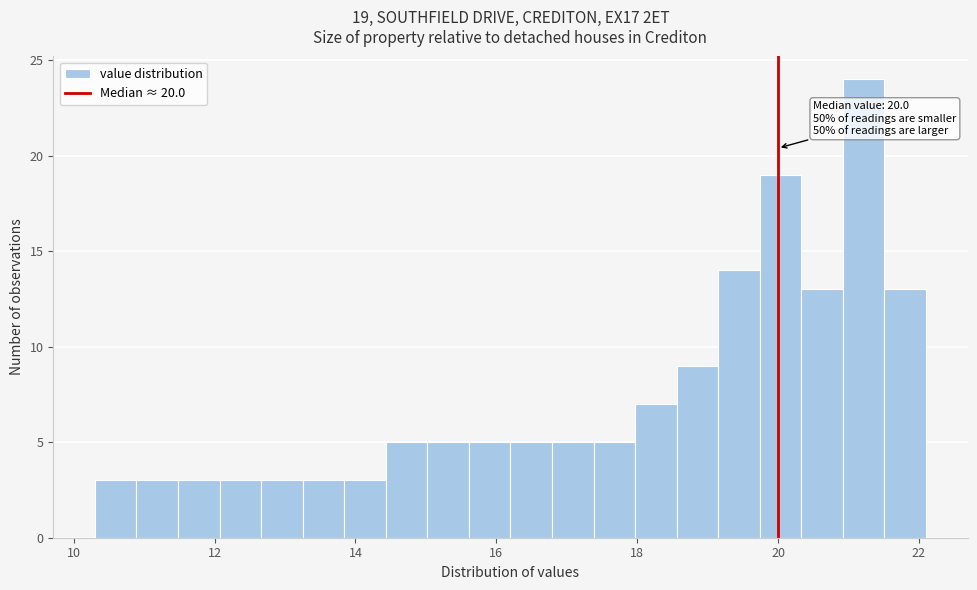

Around what value on the x-axis is the tallest bar? Give the approximate position of its centre, as read against the axis.

21.2